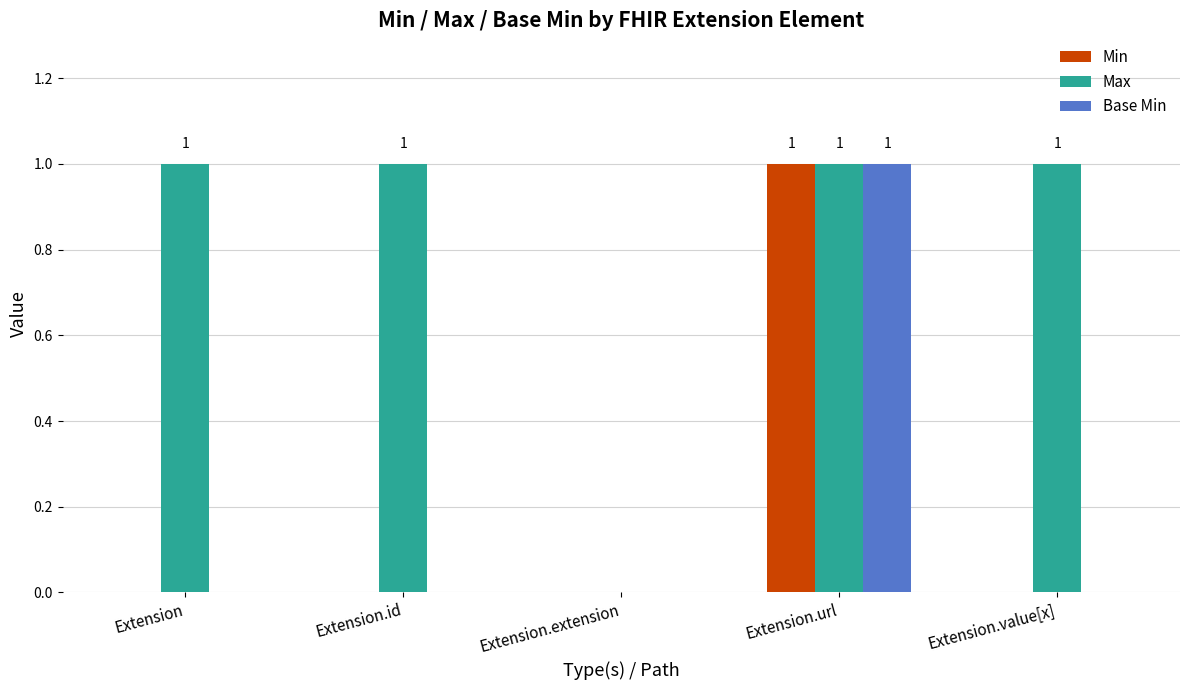

Reading left to right, list all the values displayed in this chart.

Min: 0	0	0	1	0
Max: 1	1	0	1	1
Base Min: 0	0	0	1	0